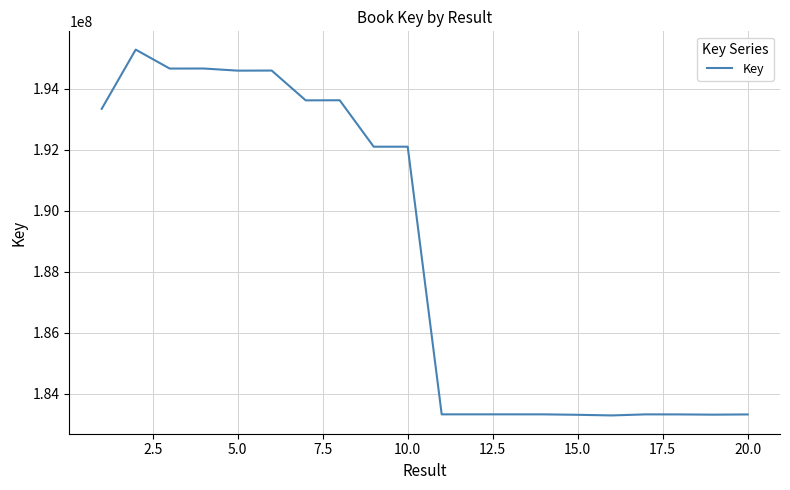

What is the average value?

188583549